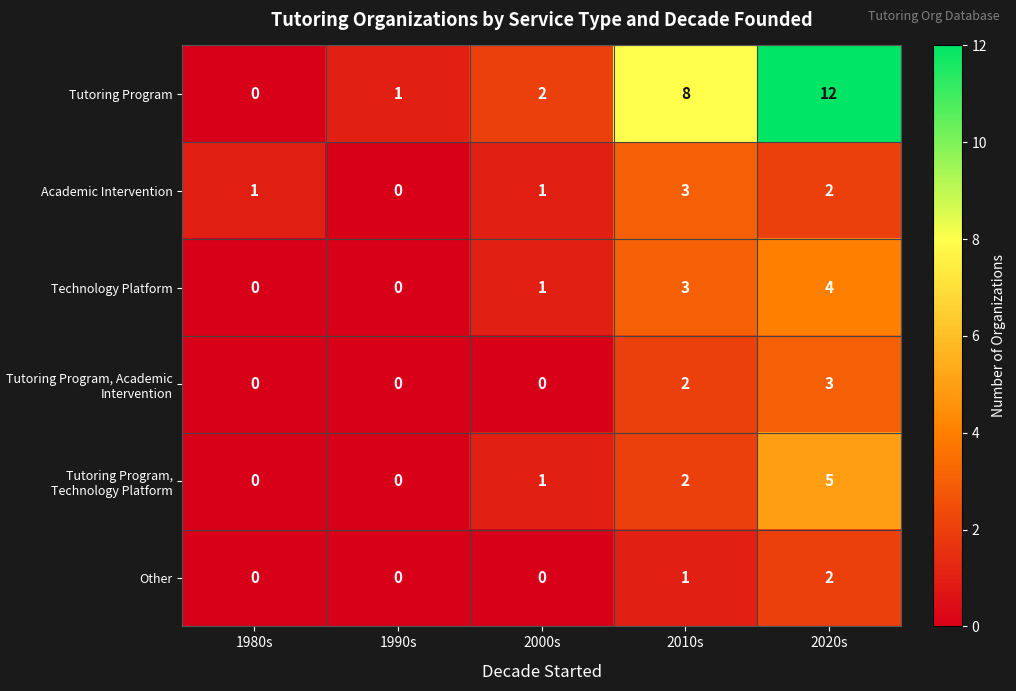

List the labels in order of Tutoring Program value, smallest first.

1980s, 1990s, 2000s, 2010s, 2020s